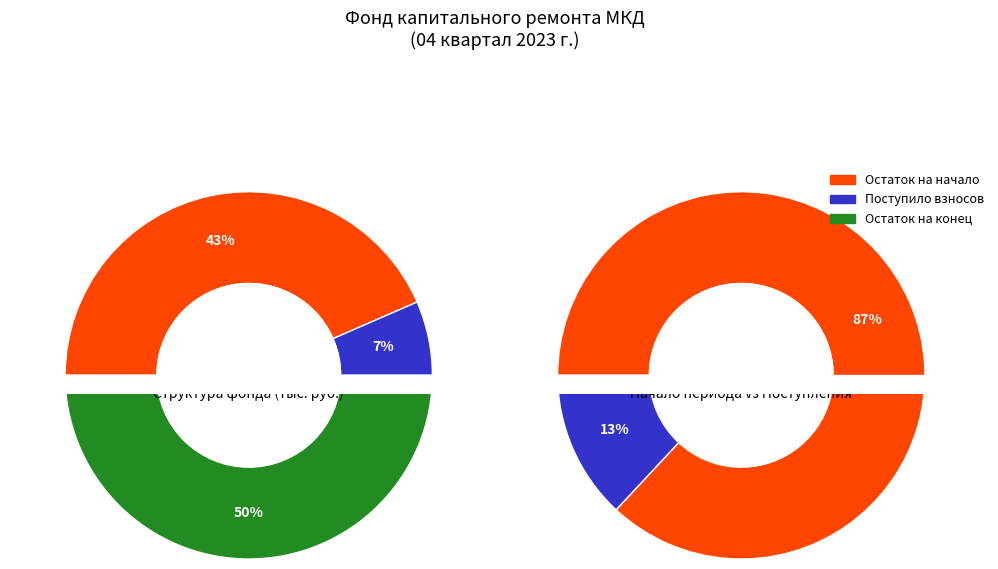

Is it true that Остаток на конец is 59% of the pie?

False